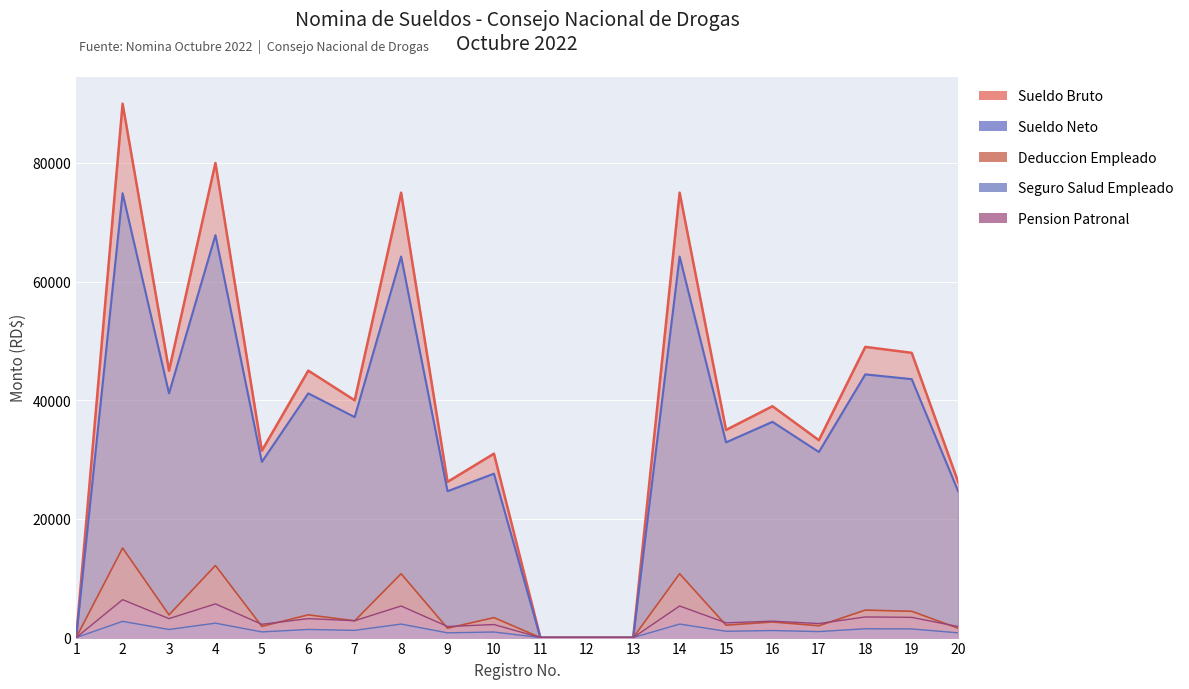

Is the value of Sueldo Neto at 11 greater than the value of Pension Patronal at 7?

No